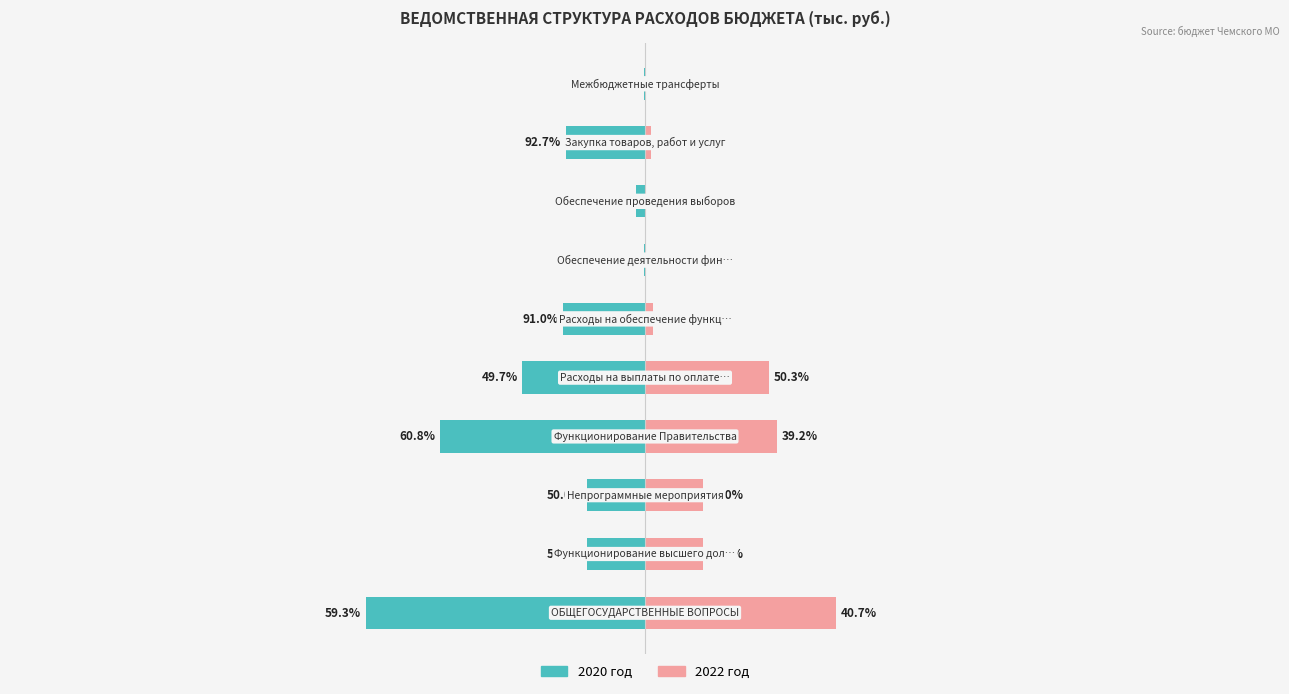

What is the value of the 2020 год bar at the 3rd from the left?

-0.1